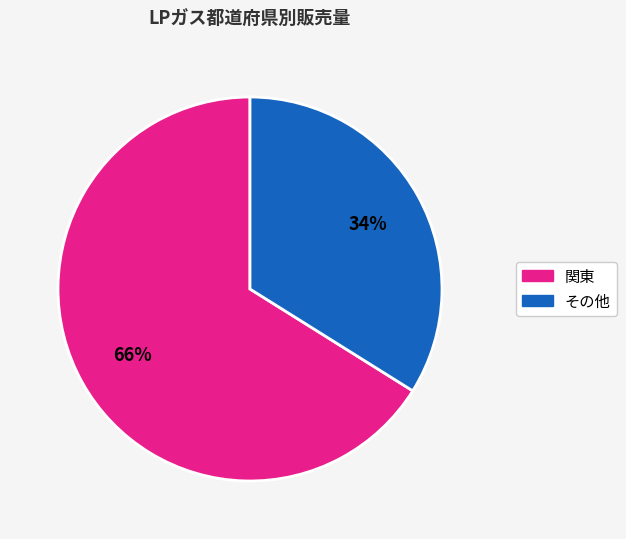

Is there any slice that represents more than half of the pie?

Yes